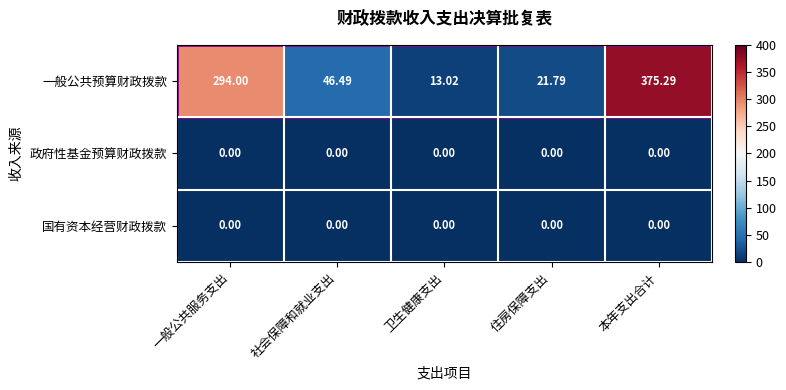

What is the total value across all series at 住房保障支出?

21.8